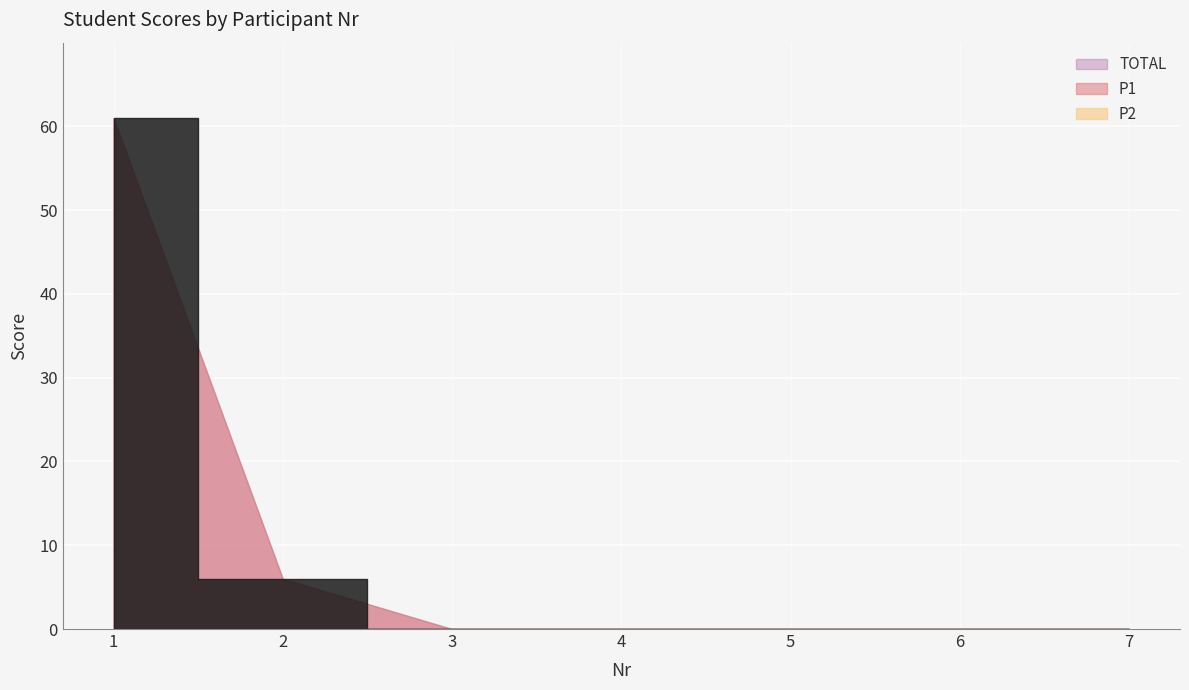

True or false: TOTAL and P1 cross at least once.

False